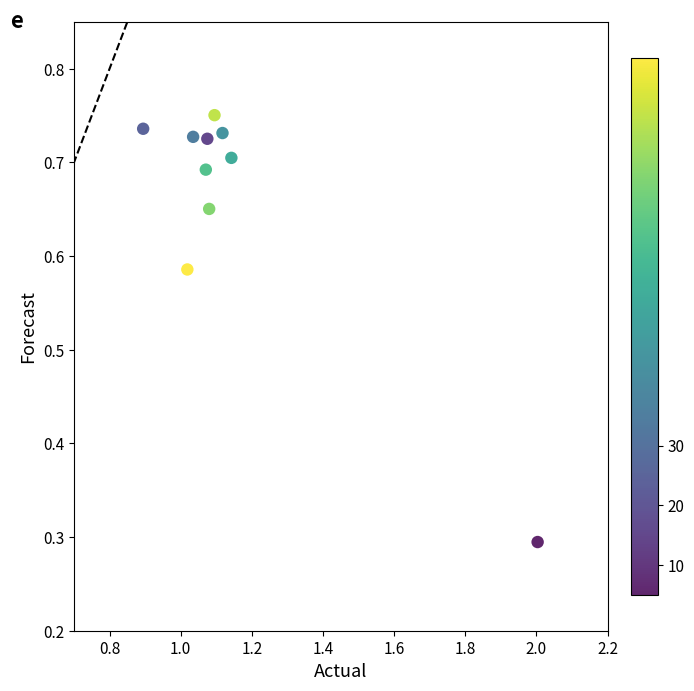

What Y value in the scatter plot is closest to 0?

0.3